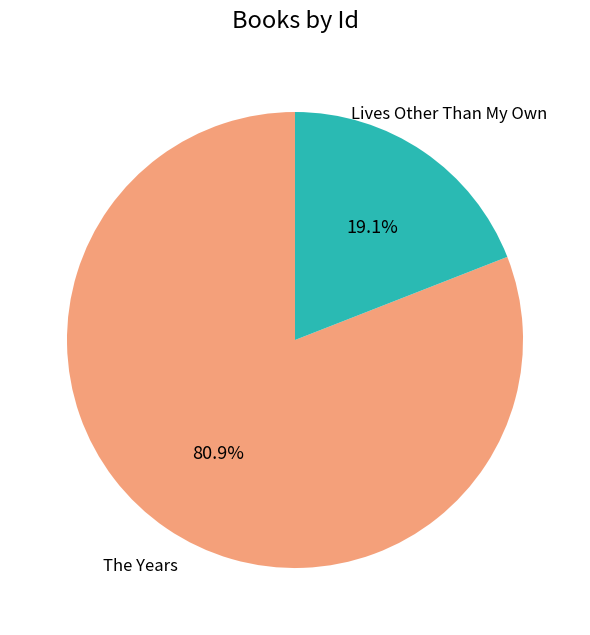

Is it true that The Years is 81% of the pie?

True